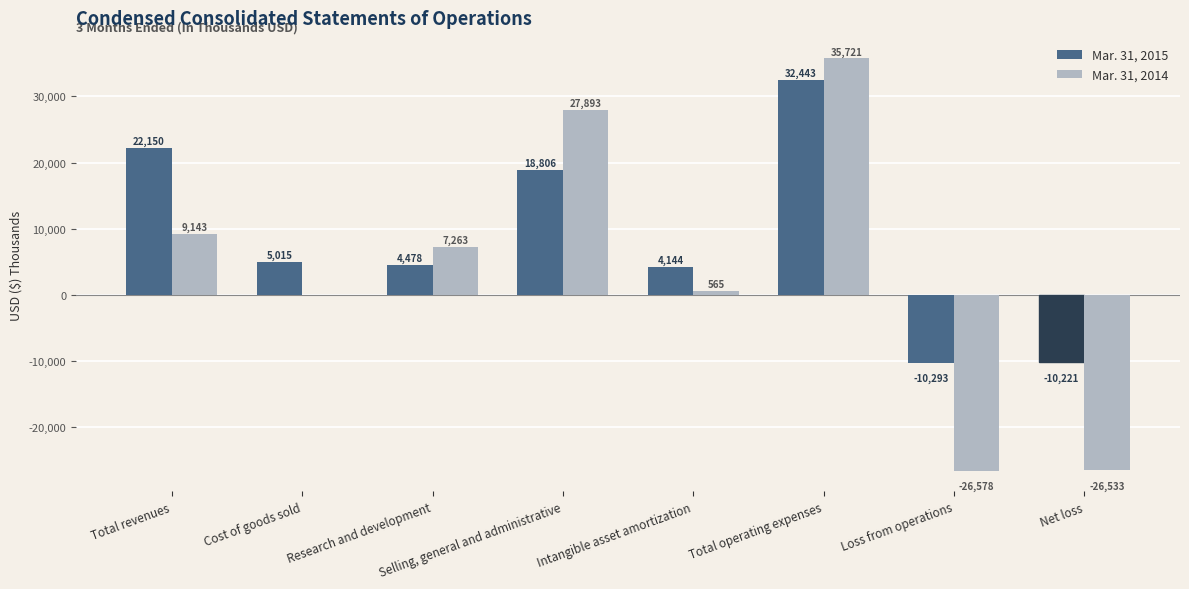

The value of Mar. 31, 2015 at Net loss is -10221. True or false?

True